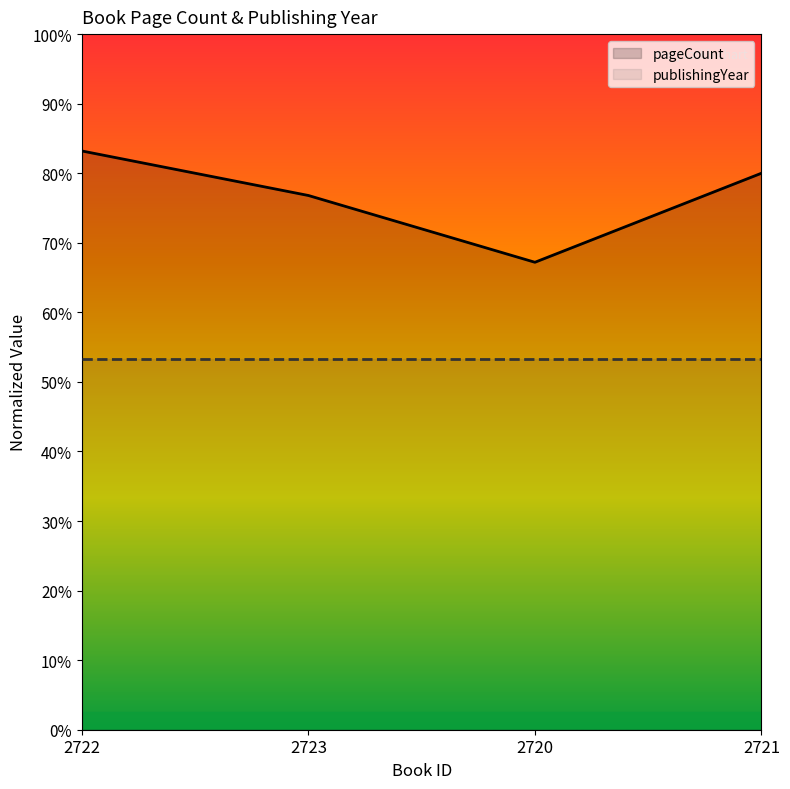

List the labels in order of publishingYear value, smallest first.

2722, 2723, 2720, 2721